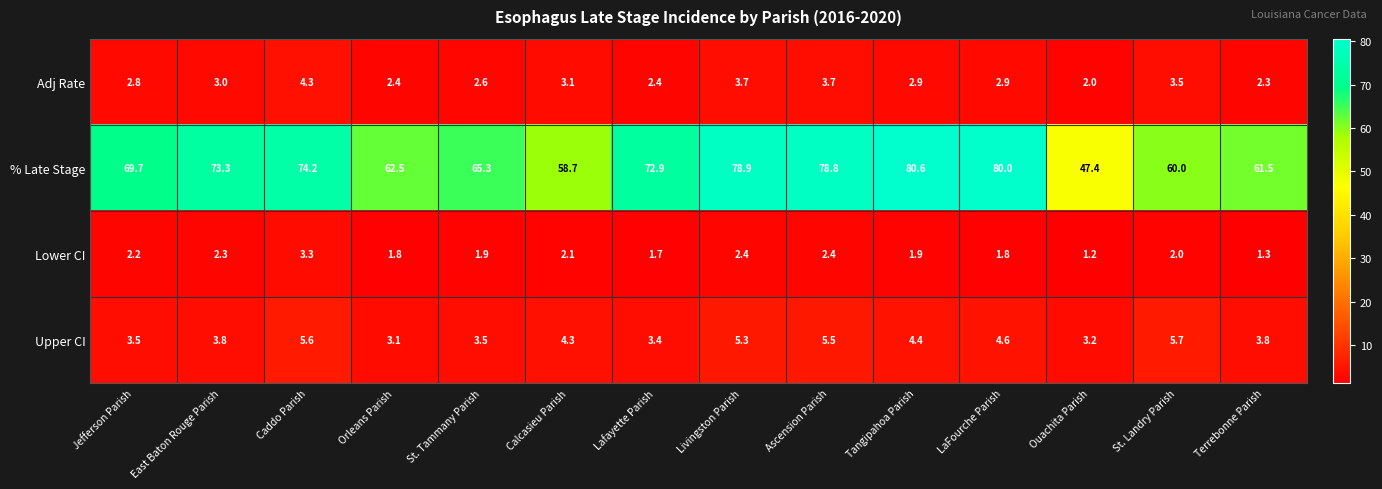

At which category does the chart reach its peak across all series?

Tangipahoa Parish